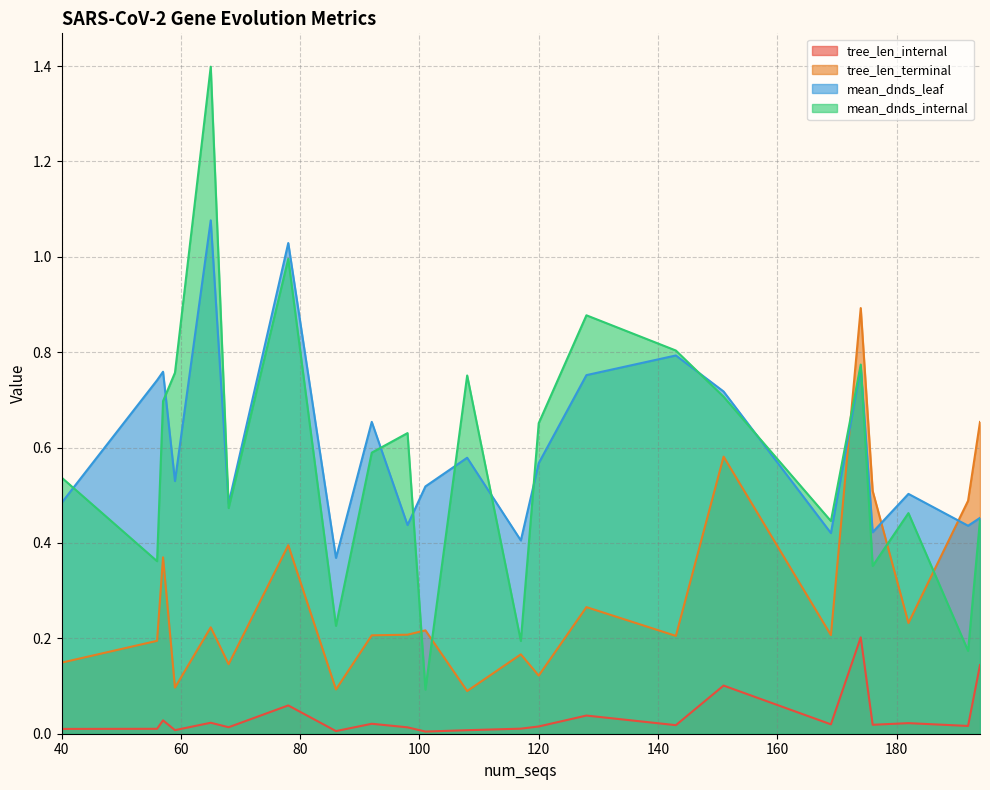

What is the minimum value for mean_dnds_leaf?

0.4